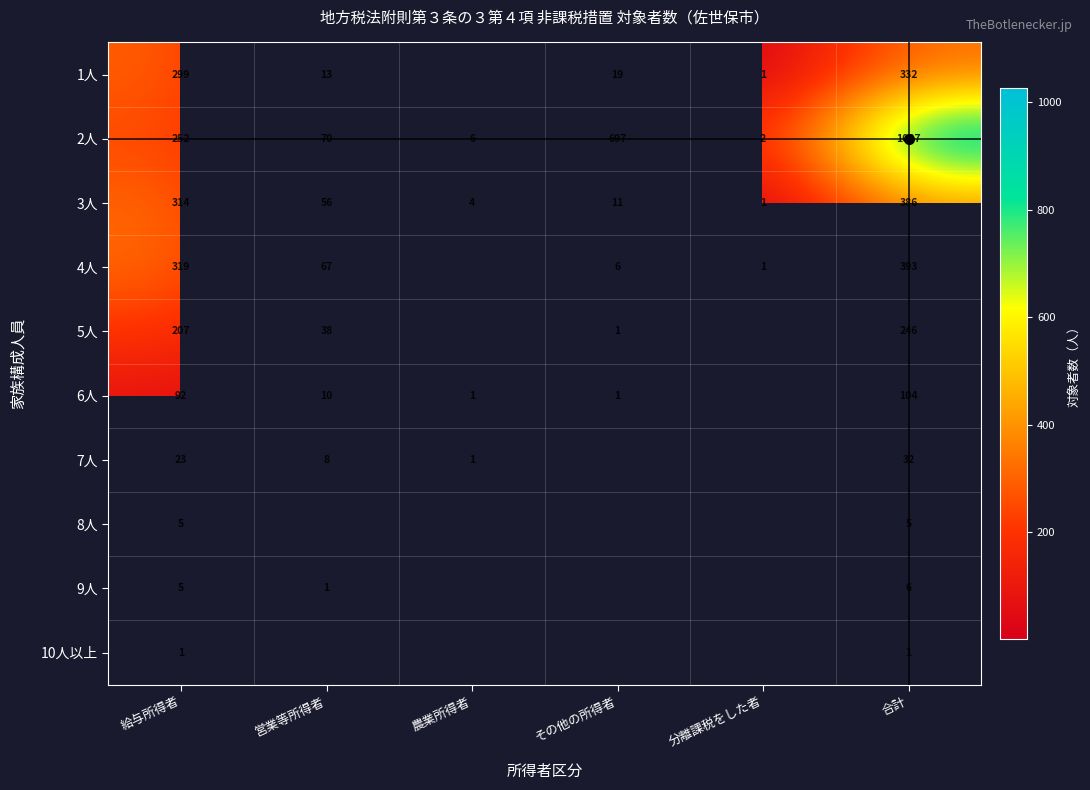

Count the number of data series in this chart.

10